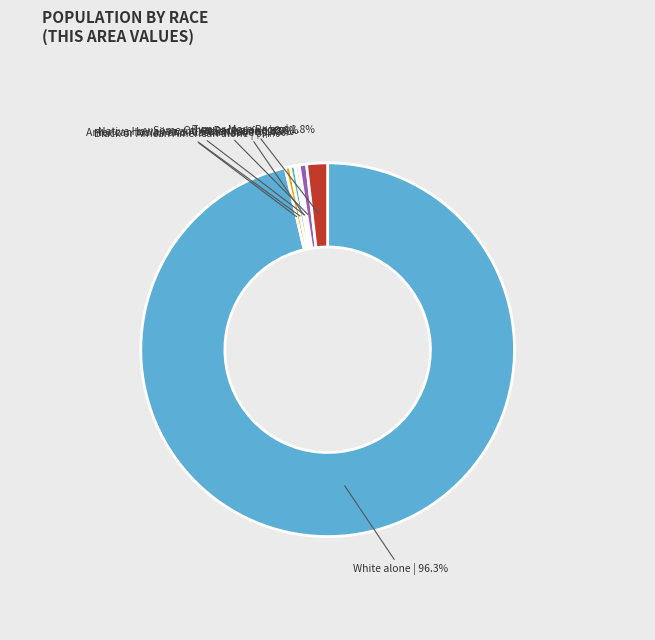

What is the ratio of the value at Some Other Race alone | 0.6% to the value at Black or African American alone | 0.4%?

1.5